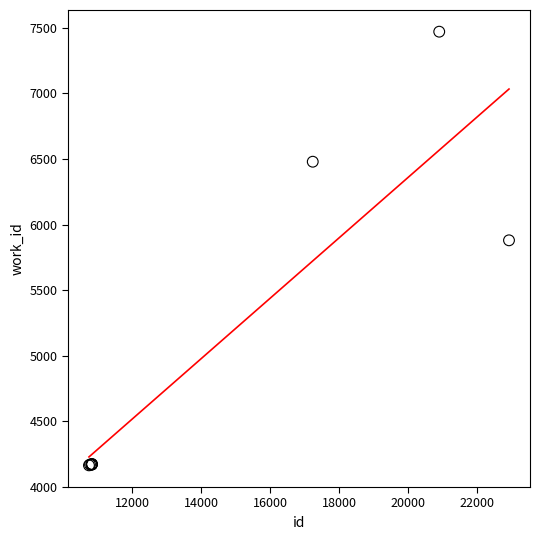

What Y value in the scatter plot is closest to 5817?

5880